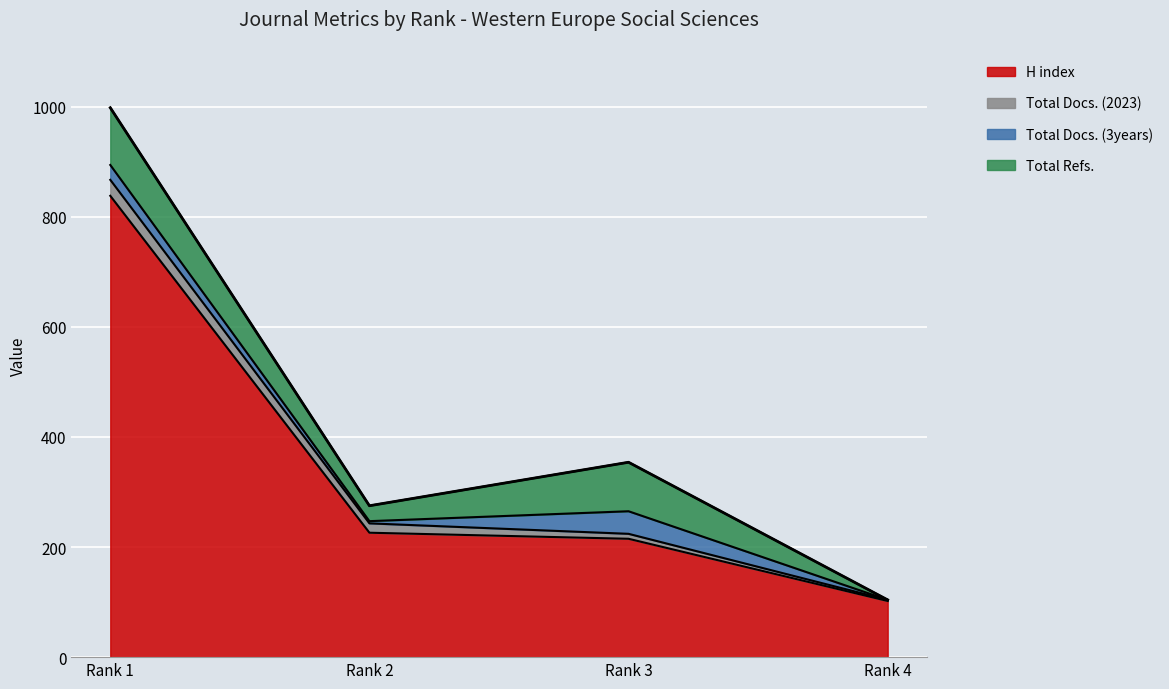

How many distinct data groups are displayed?

4